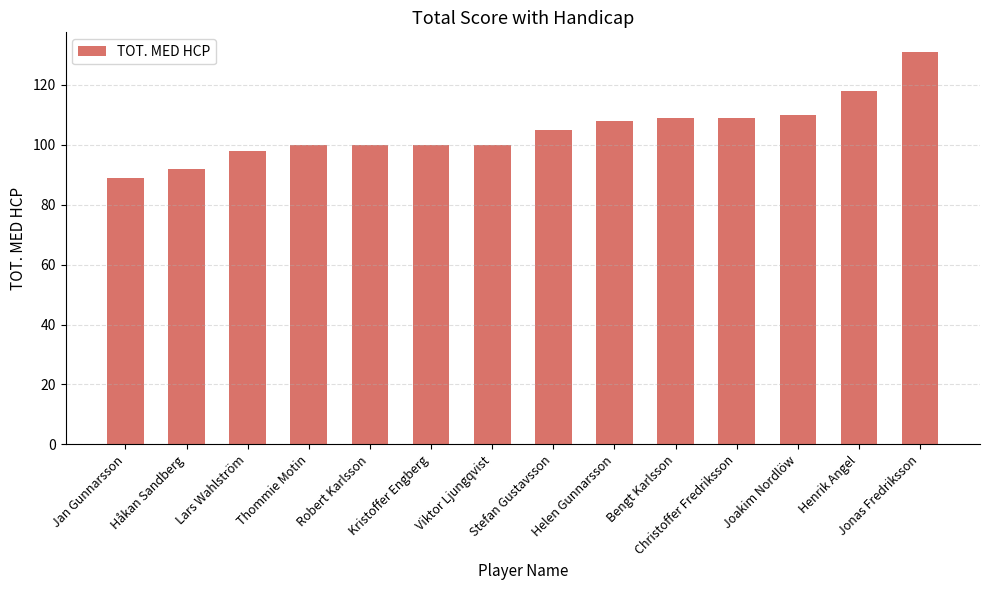

Reading right to left, what are all the values shown in this chart?

131	118	110	109	109	108	105	100	100	100	100	98	92	89